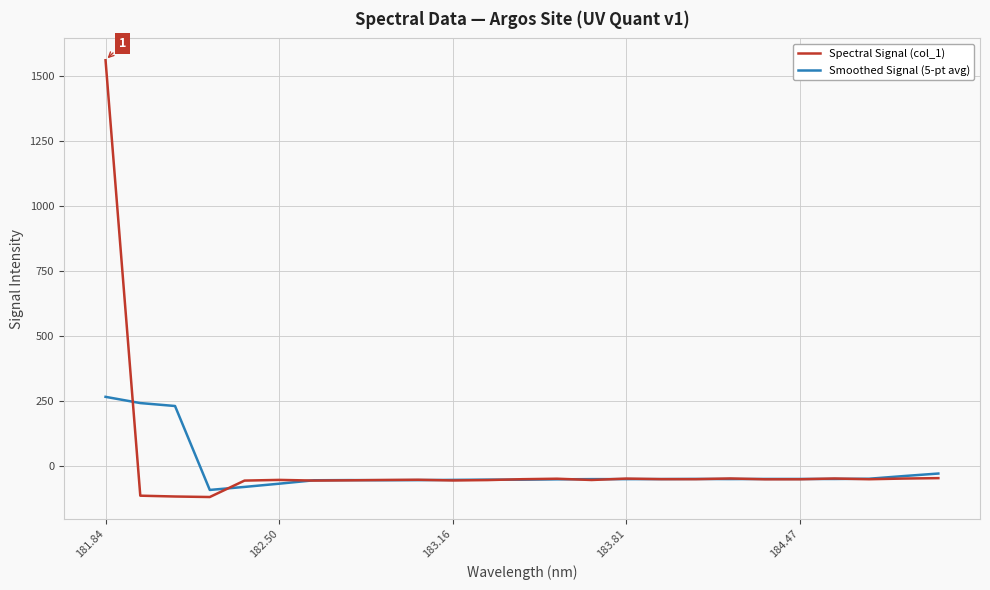

Rank the series by their maximum value, from highest to lowest.

Spectral Signal (col_1), Smoothed Signal (5-pt avg)